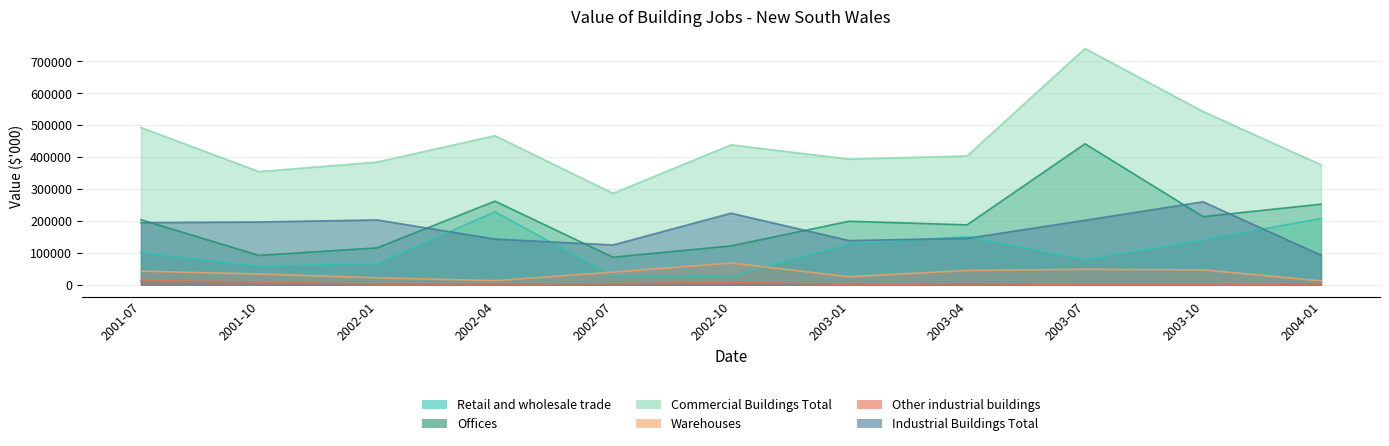

Reading right to left, extract all data points from this chart.

Retail and wholesale trade: 207776	140853	79334	150675	128876	26324	27834	228660	66065	58296	100548
Offices: 252517	213587	441874	187784	199048	121822	86256	262058	115508	91993	203977
Commercial Buildings Total: 375737	543071	740557	403595	393921	438428	286410	467162	384437	354586	492691
Warehouses: 12356	46531	48462	44607	25120	67953	39490	12872	21787	33607	42655
Other industrial buildings: 1971	1079	1169	2296	735	8198	3083	2324	2512	8222	14095
Industrial Buildings Total: 92640	260148	202114	145439	138514	224325	124667	143185	203182	196744	194705